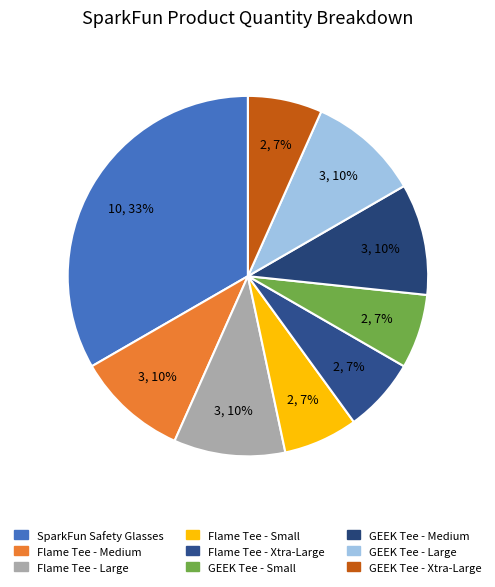

Which slice is the largest?

SparkFun Safety Glasses